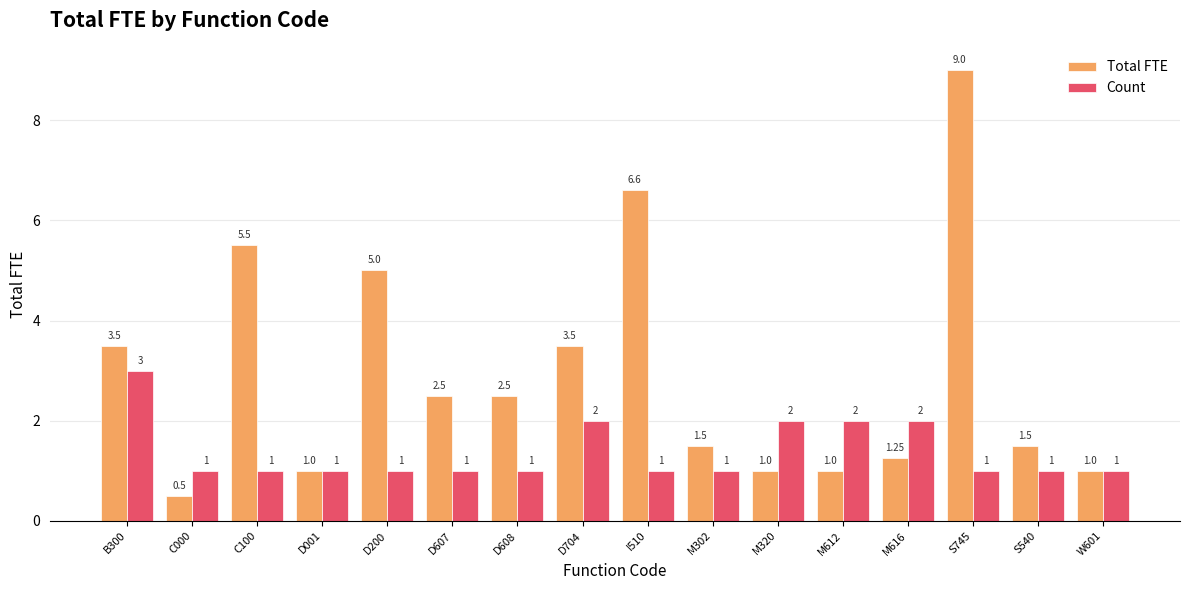

Rank the series at M320 from highest to lowest value.

Count, Total FTE